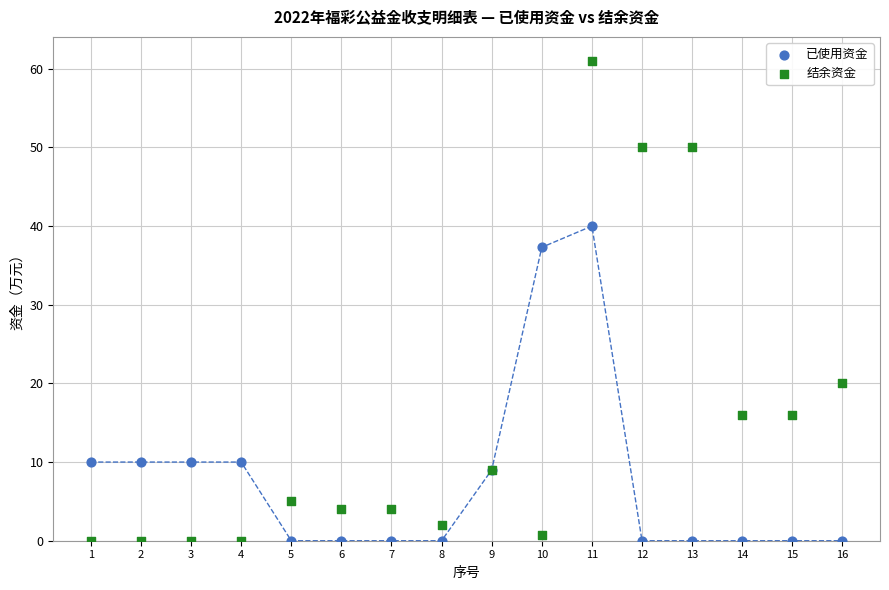

Which series reaches the maximum Y coordinate?

结余资金